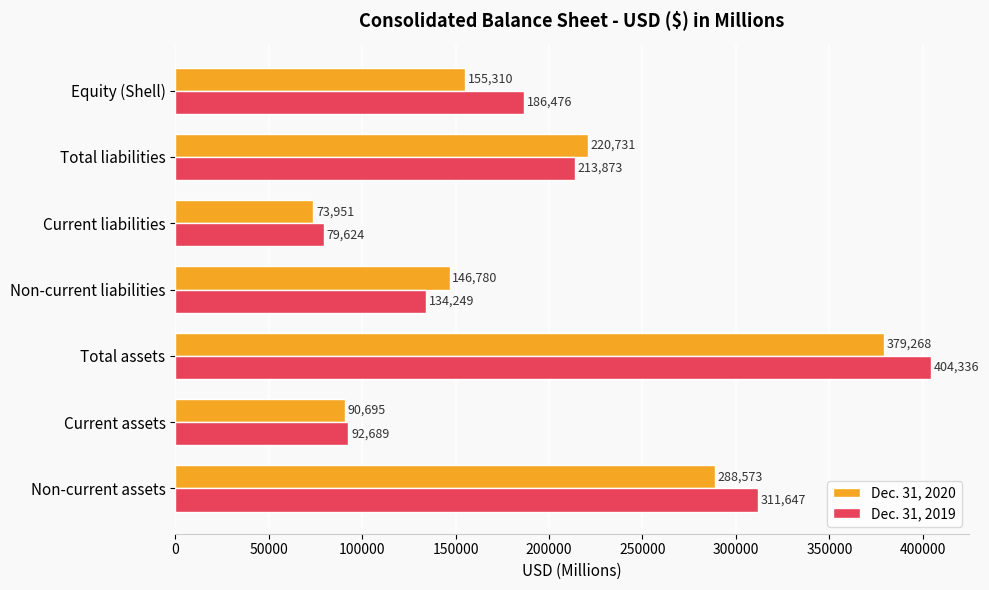

The Dec. 31, 2019 series shows 311647 at Non-current assets. True or false?

True